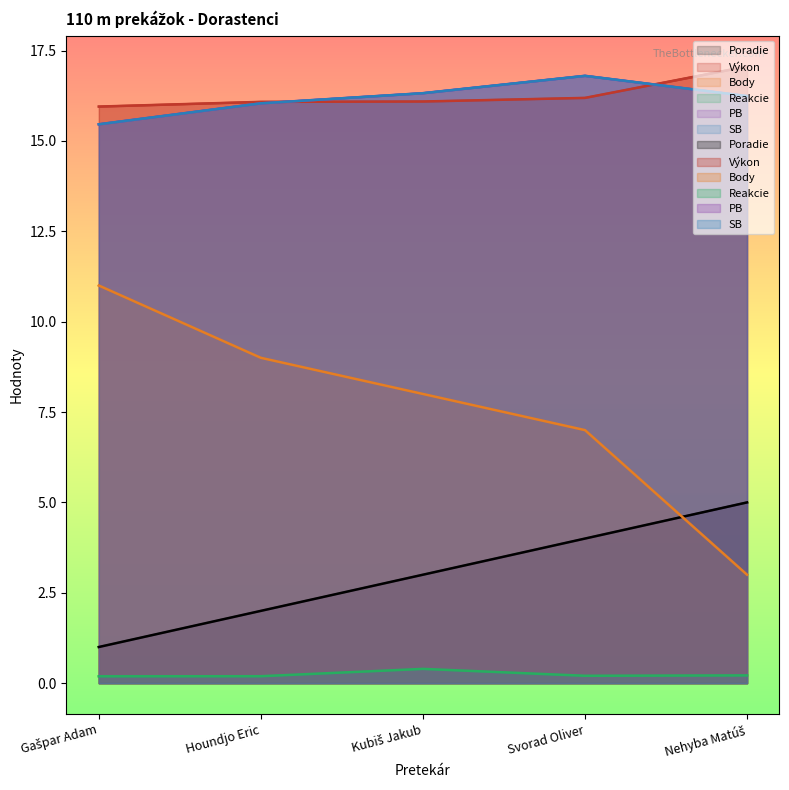

What is the difference between the SB values at Houndjo Eric and Gašpar Adam?

0.6